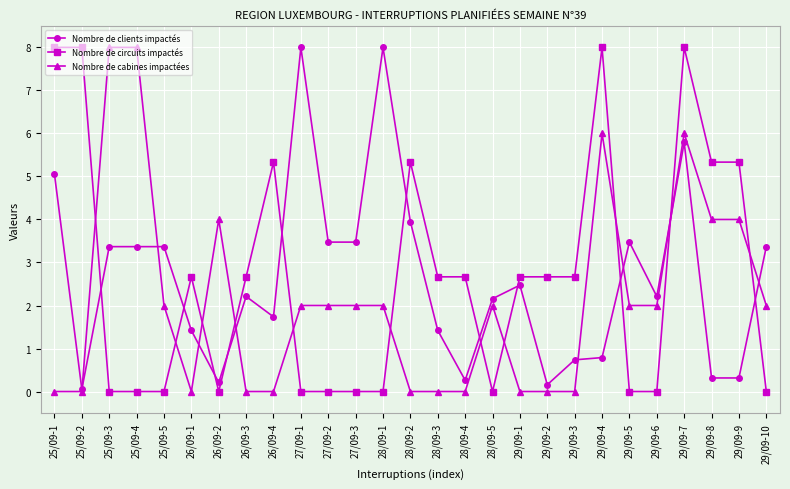

True or false: Nombre de clients impactés has more than 2 interior local peaks.

True